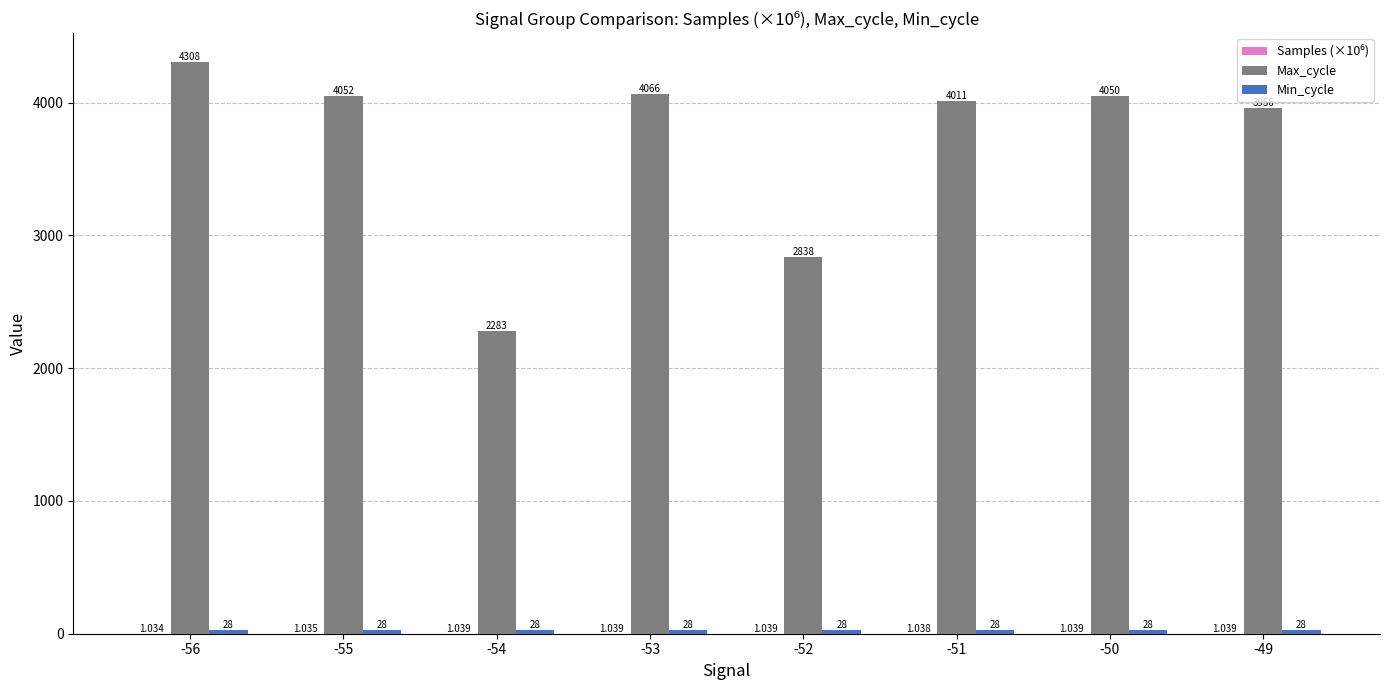

Between -54 and -50, which series saw the biggest shift?

Max_cycle